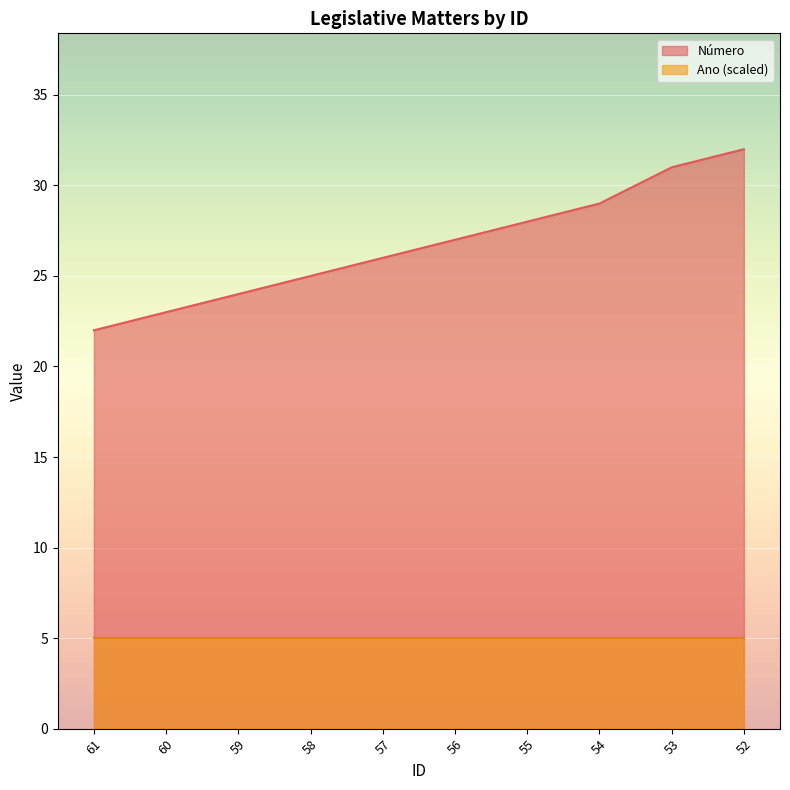

List the labels in order of value, smallest first.

61, 60, 59, 58, 57, 56, 55, 54, 53, 52